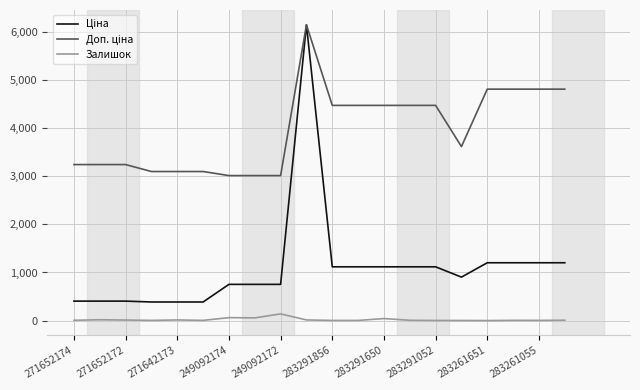

In Ціна, how many points are higher than both neighbors (excluding endpoints)?

1